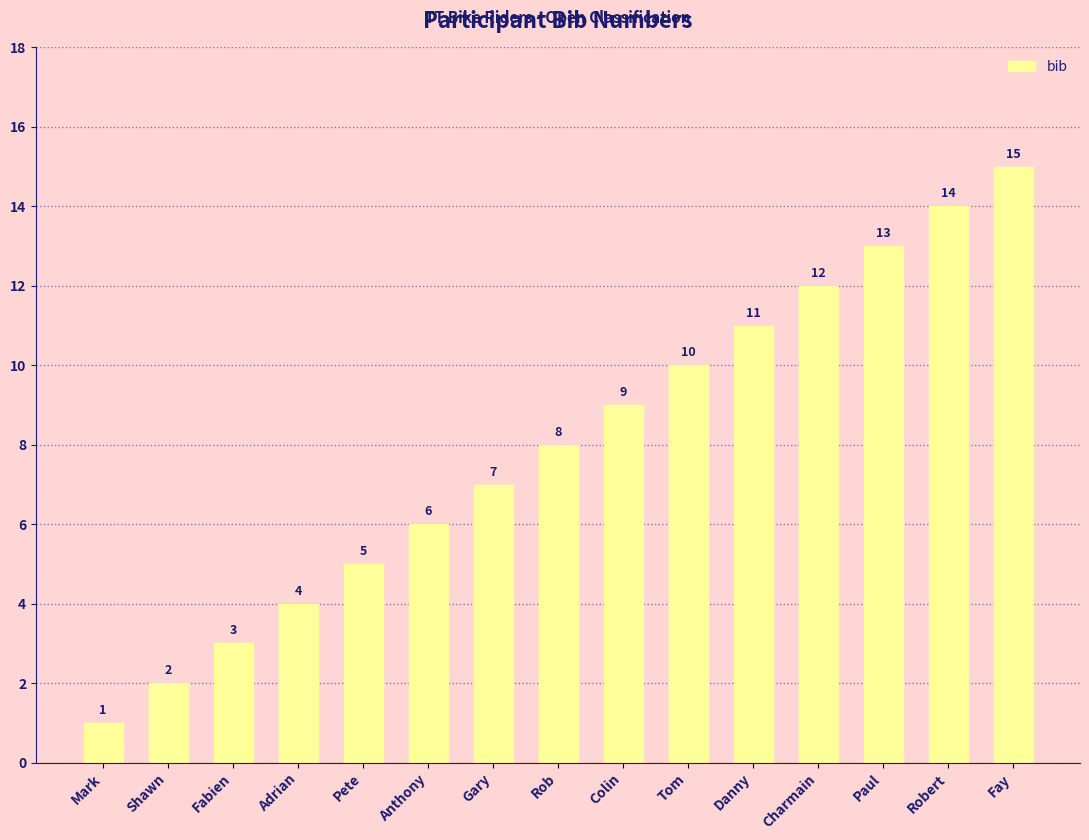

True or false: the data shows 3 at Pete.

False